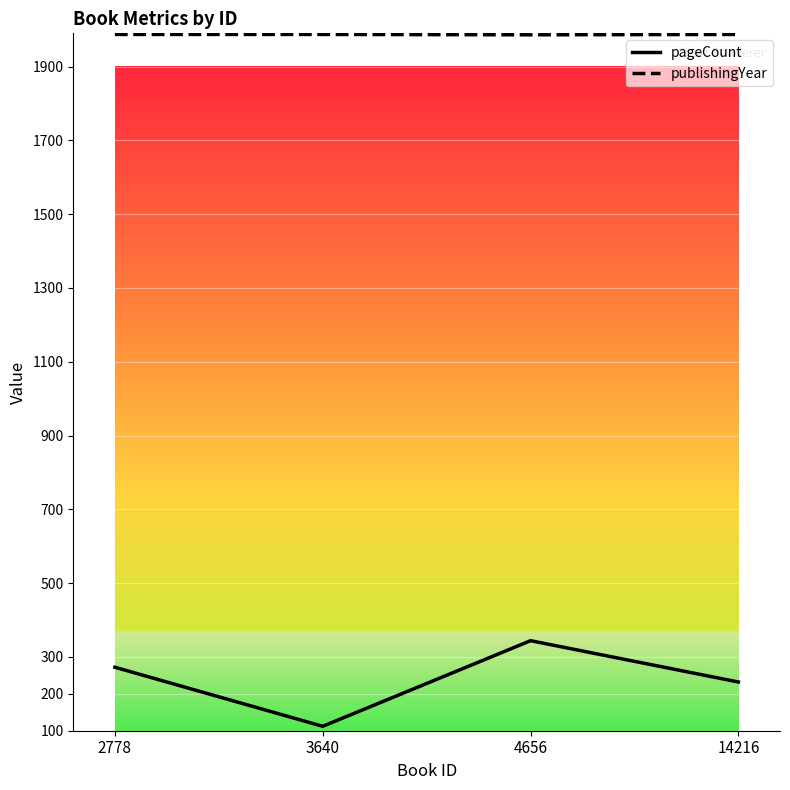

Which series has the widest spread of values?

pageCount